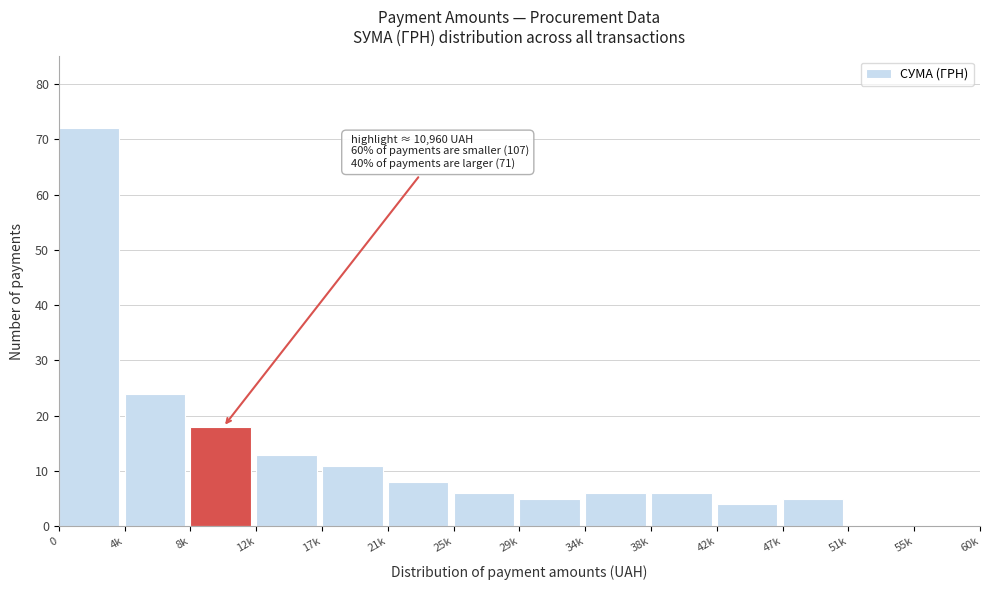

Reading right to left, list all the values displayed in this chart.

55k=0	51k=0	47k=5	42k=4	38k=6	34k=6	29k=5	25k=6	21k=8	17k=11	12k=13	8k=18	4k=24	0=72